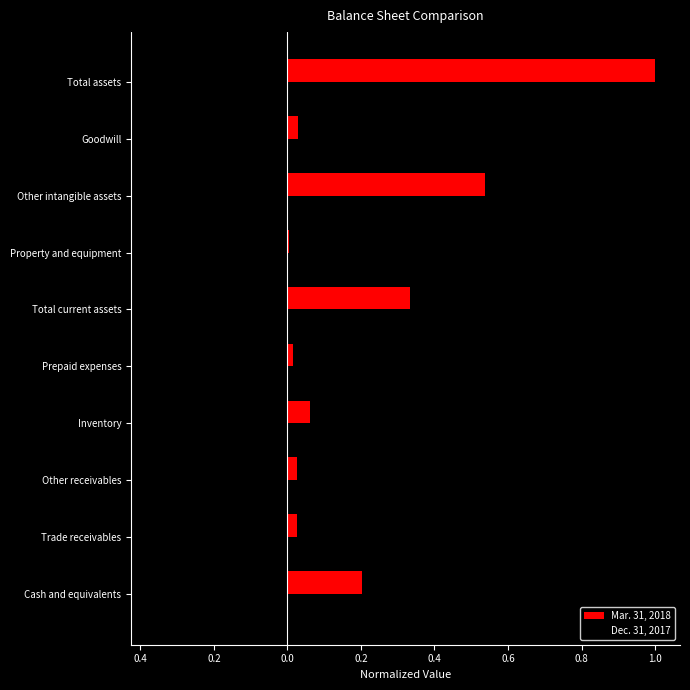

Reading left to right, transcribe all the data shown in this chart.

Mar. 31, 2018: 0.2	0.0	0.0	0.1	0.0	0.3	0.0	0.5	0.0	1.0
Dec. 31, 2017: -0.3	0.0	-0.0	-0.0	-0.0	-0.3	-0.0	-0.0	0.0	-0.4